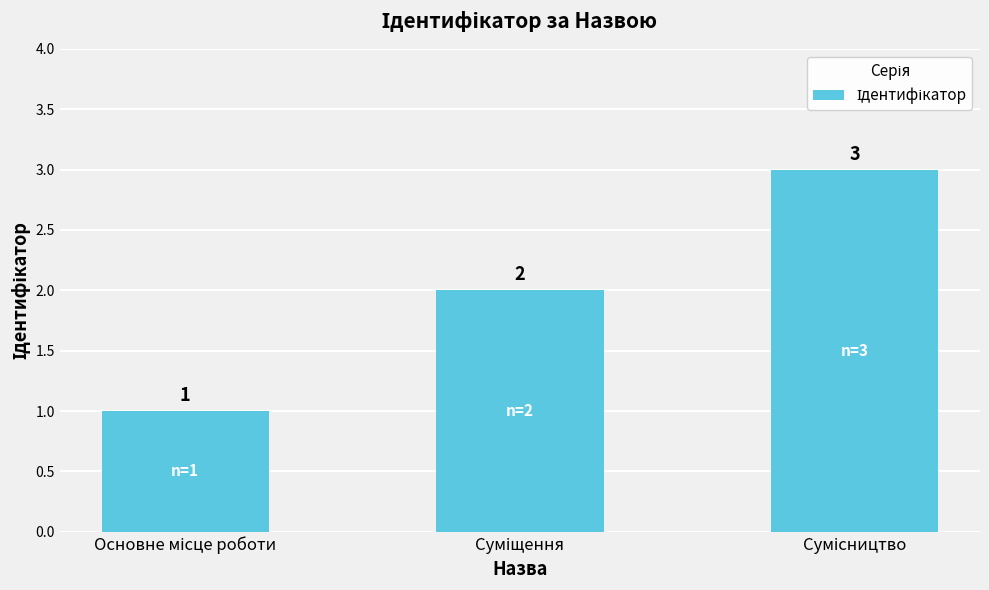

What is the minimum value shown in the chart?

1